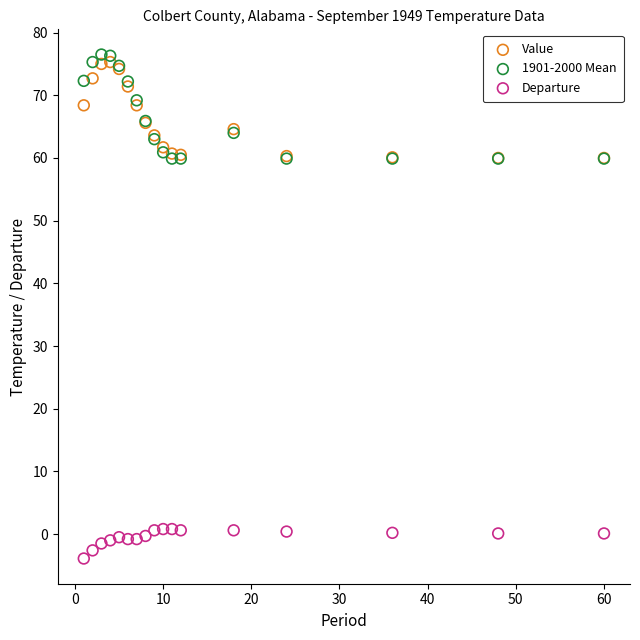

What are all the series names shown in the legend?

Value, 1901-2000 Mean, Departure